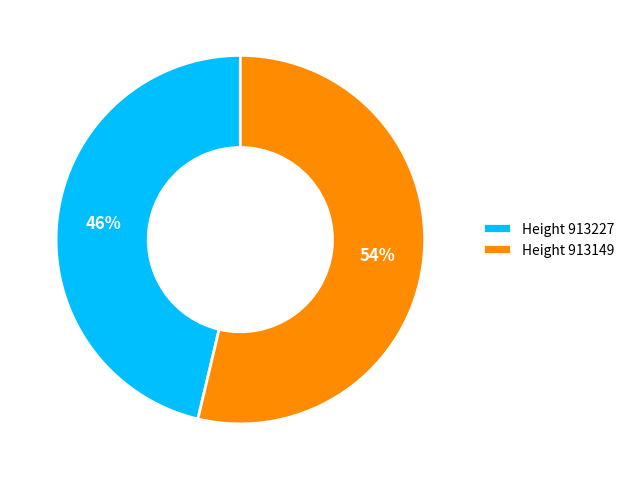

Rank the categories by value from highest to lowest.

Height 913149, Height 913227